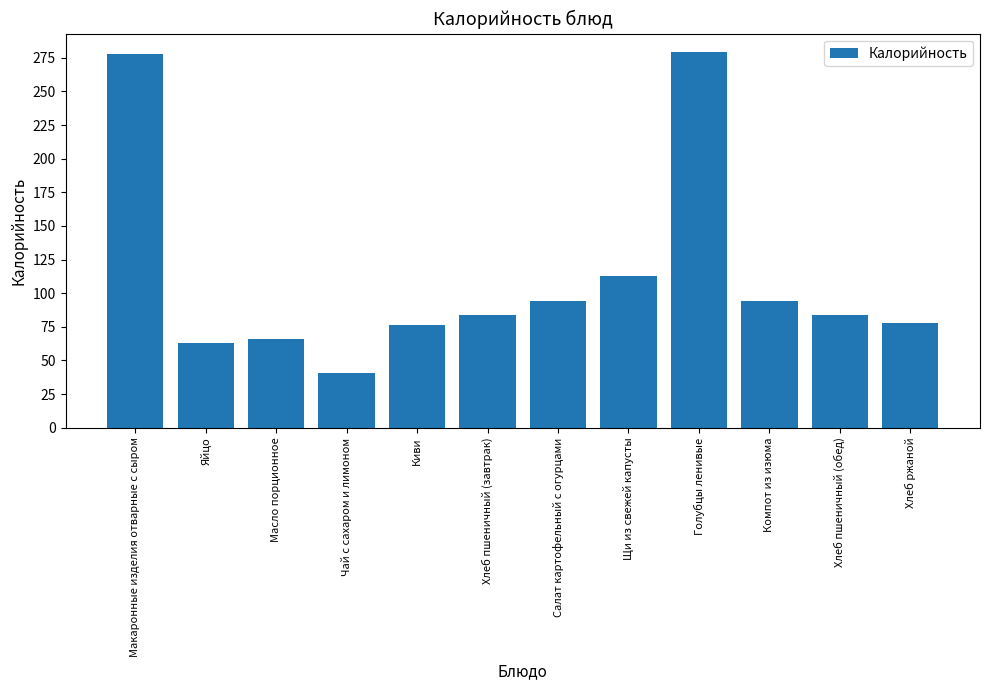

What is the value of the 5th bar from the left?

76